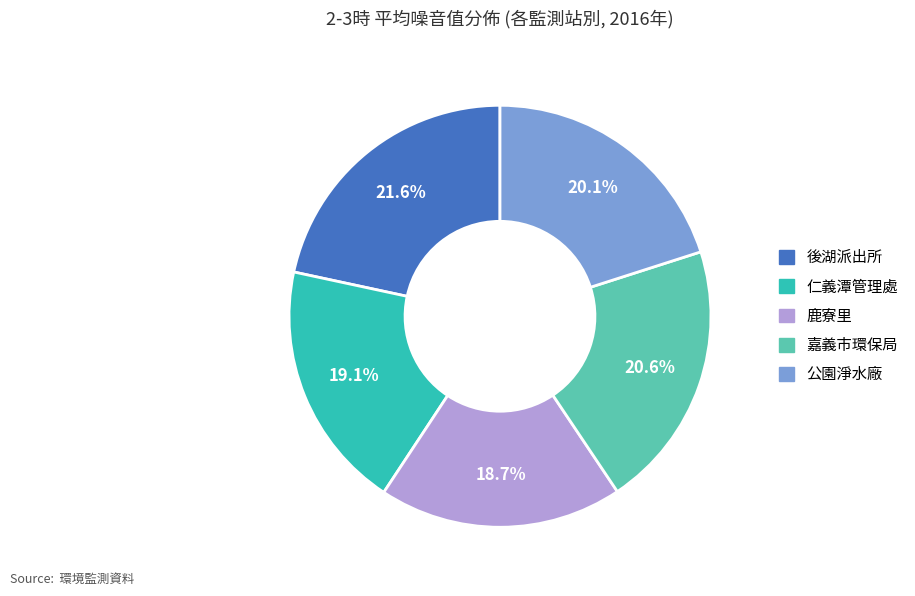

Is there any slice that represents more than half of the pie?

No